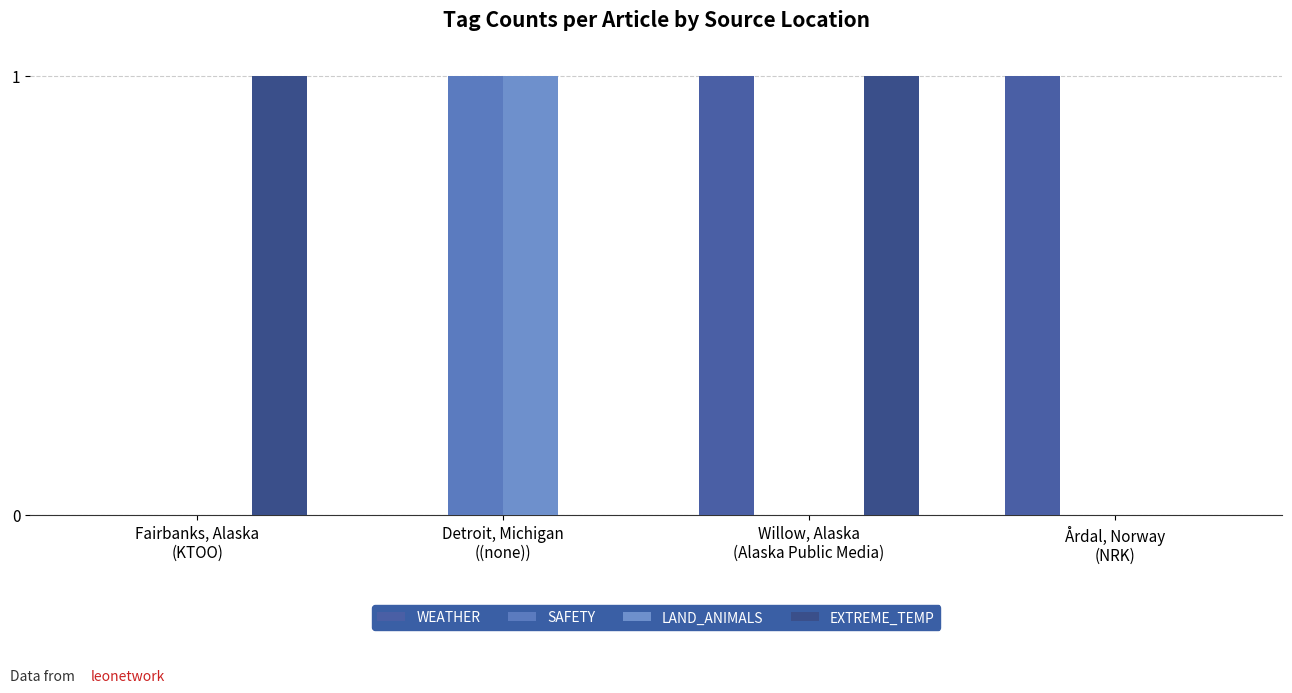

Reading right to left, list all the values displayed in this chart.

WEATHER: 1	1	0	0
SAFETY: 0	0	1	0
LAND_ANIMALS: 0	0	1	0
EXTREME_TEMP: 0	1	0	1